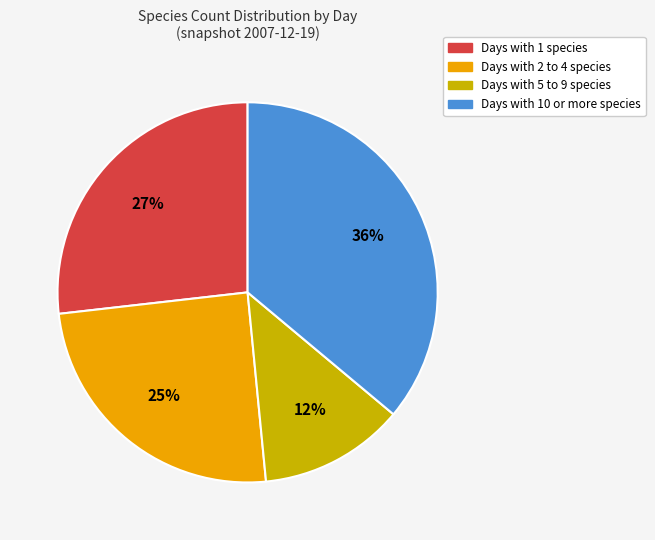

Is there any slice that represents more than half of the pie?

No